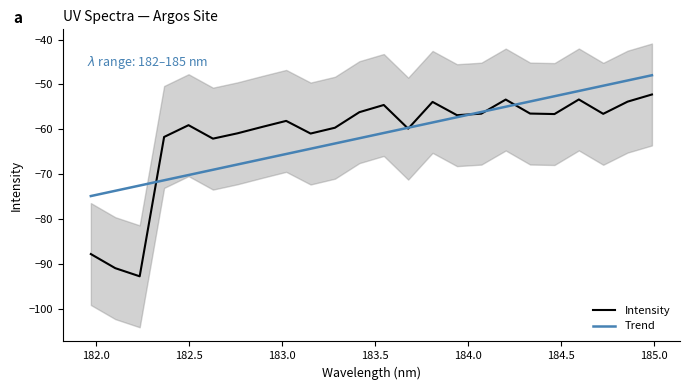

List the series in order of their overall mean, highest first.

Intensity, Trend